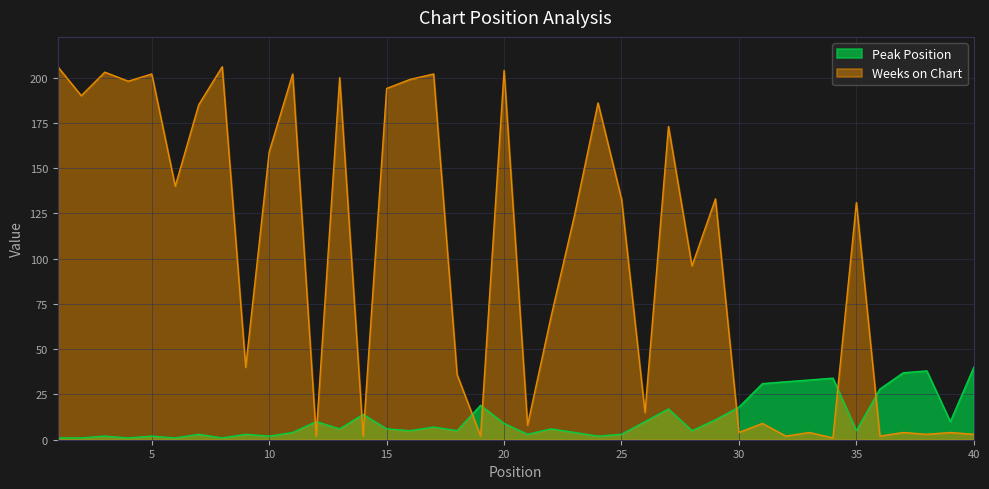

At which label does Weeks on Chart first exceed 131?

1